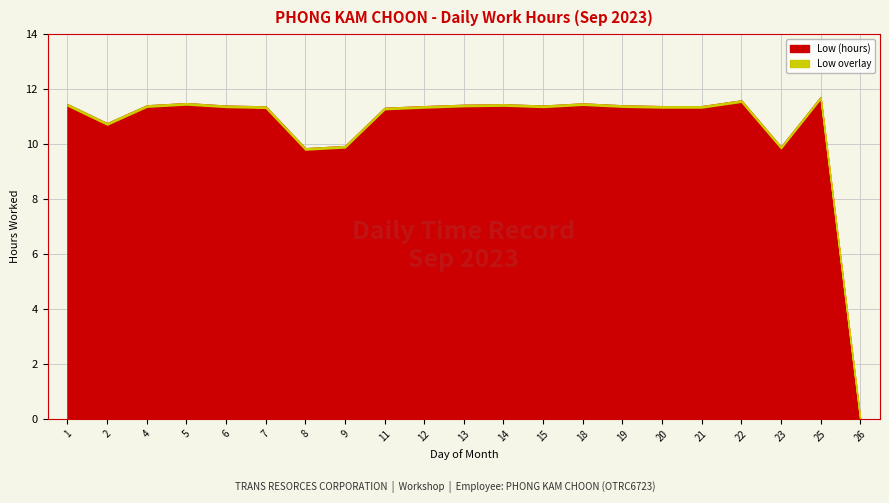

At which label is the value closest to 5?

8